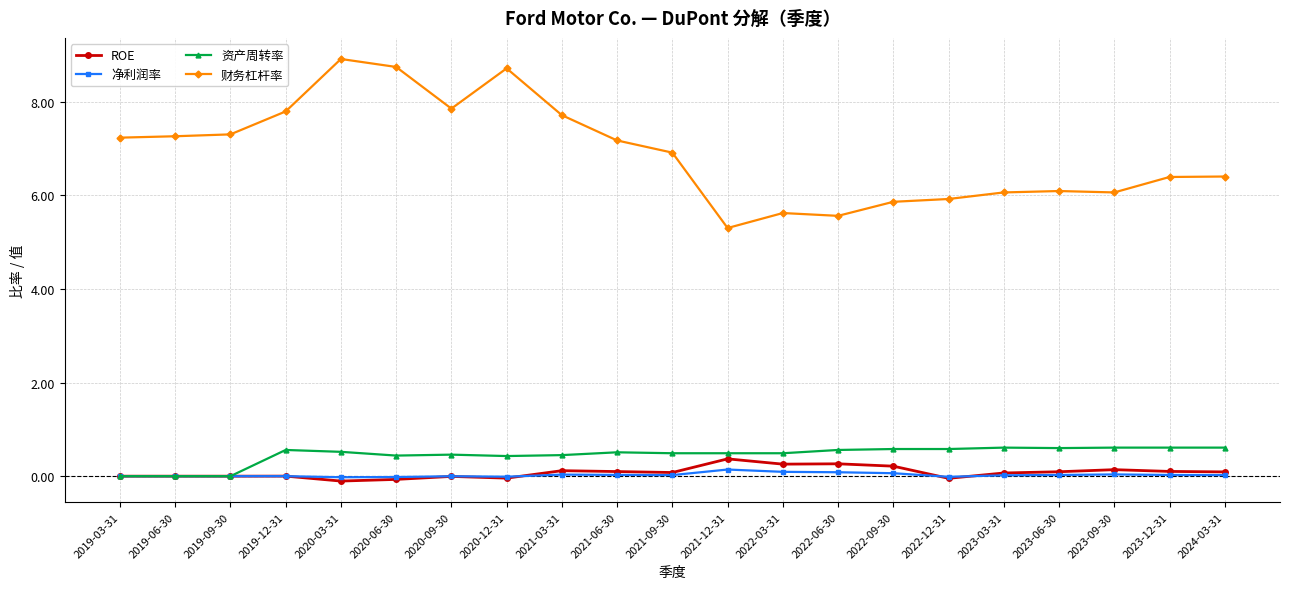

What is the greatest value displayed?

8.9